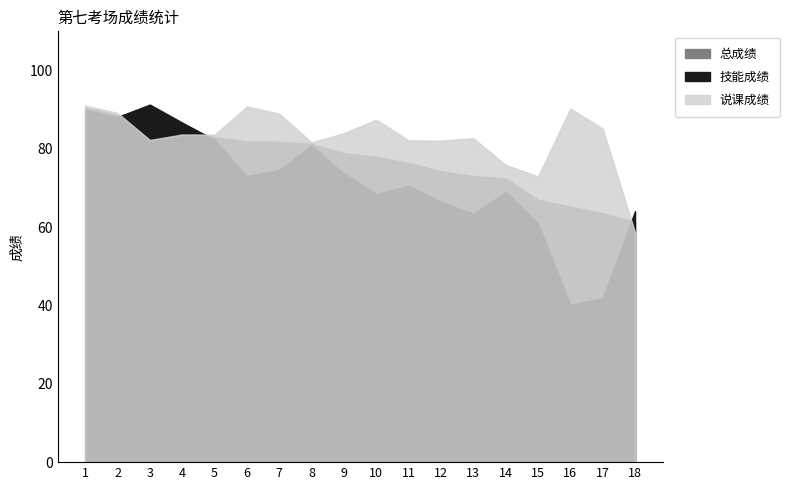

What is the difference between the highest and lowest values at 4?

3.0